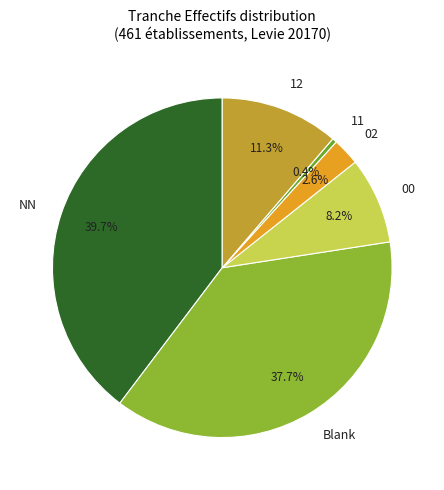

Which slice is the largest?

NN